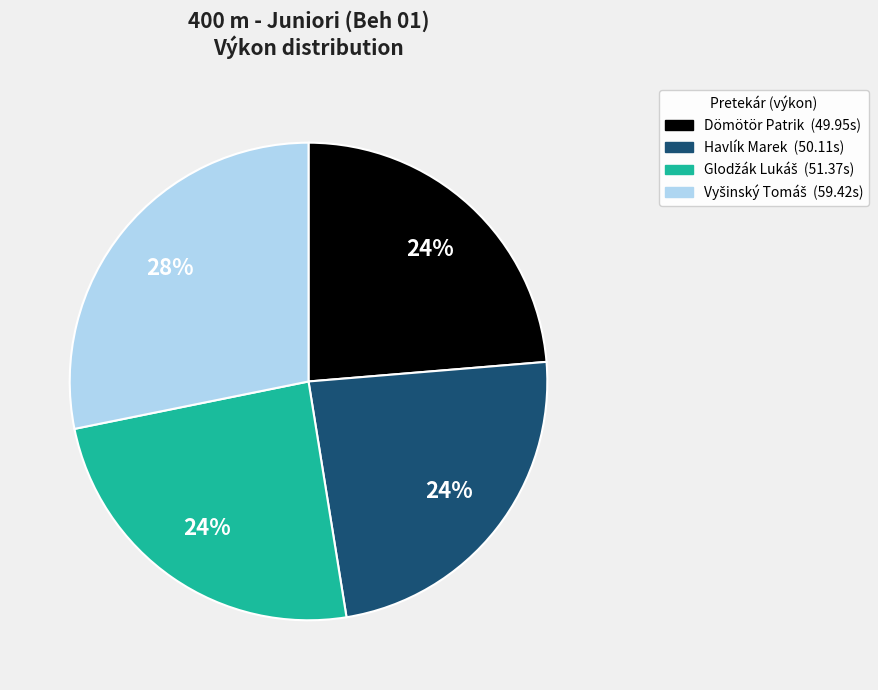

To the nearest percent, what percentage of the pie is Dömötör Patrik?

24%